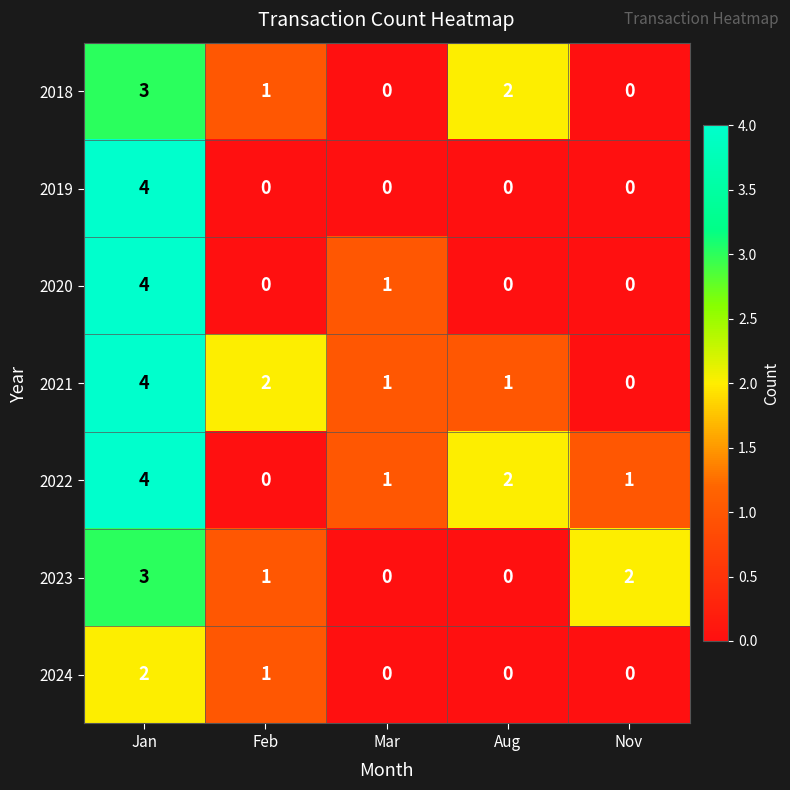

What is the difference between the 2021 values at Aug and Jan?

3